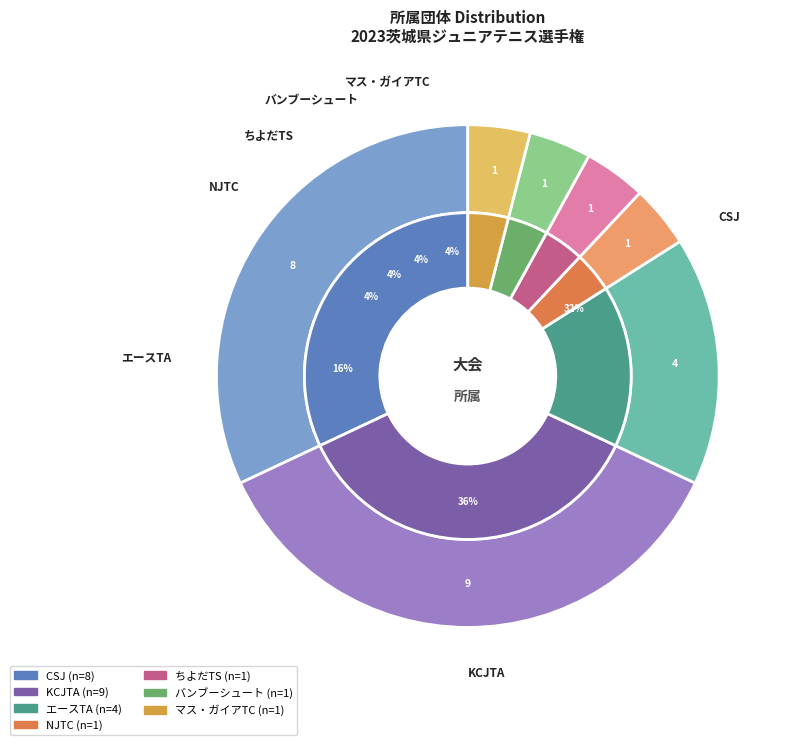

Rank the categories by value from lowest to highest.

NJTC, ちよだTS, バンブーシュート, マス・ガイアTC, エースTA, CSJ, KCJTA